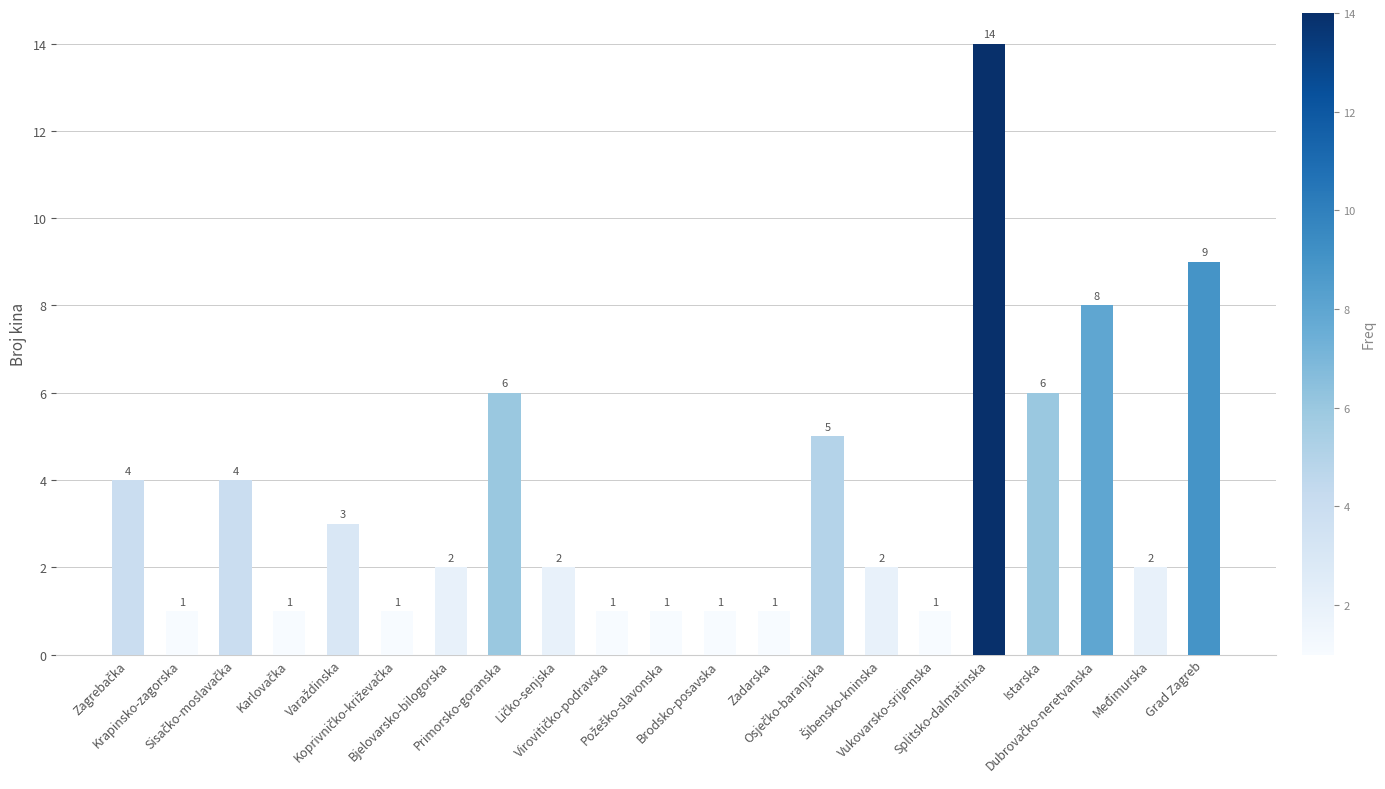

What is the average value?

4